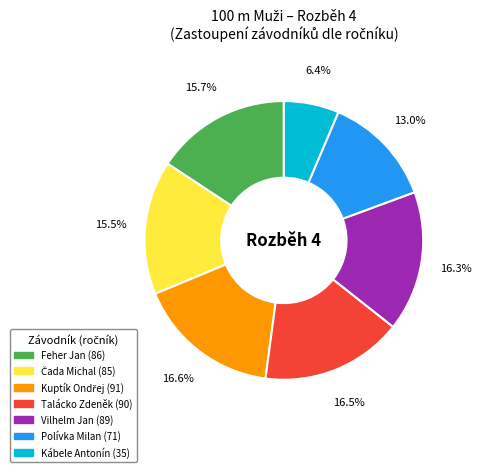

Count the number of slices in the pie.

7